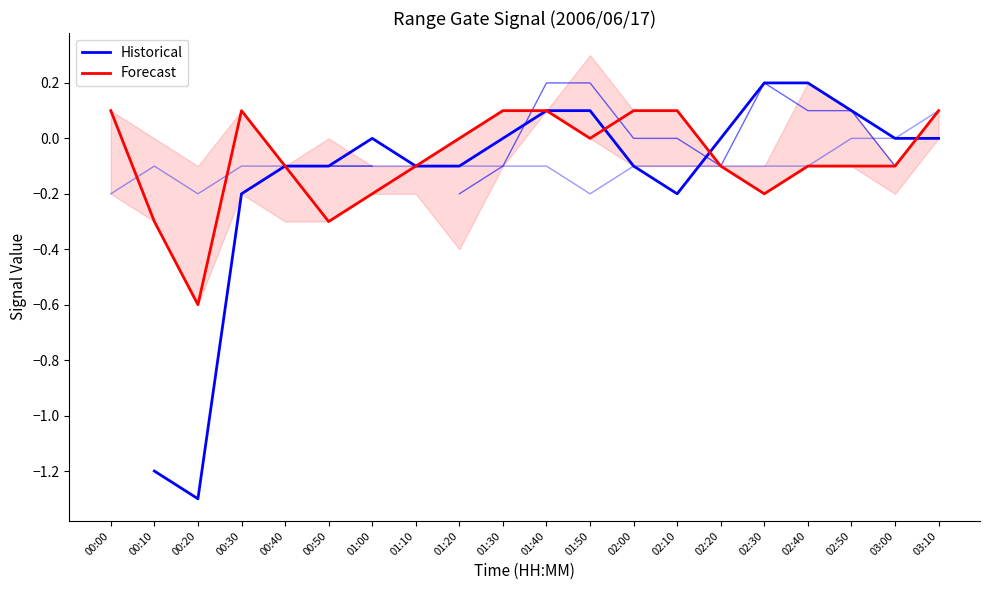

Between 02:30 and 02:50, which series saw the biggest shift?

Historical